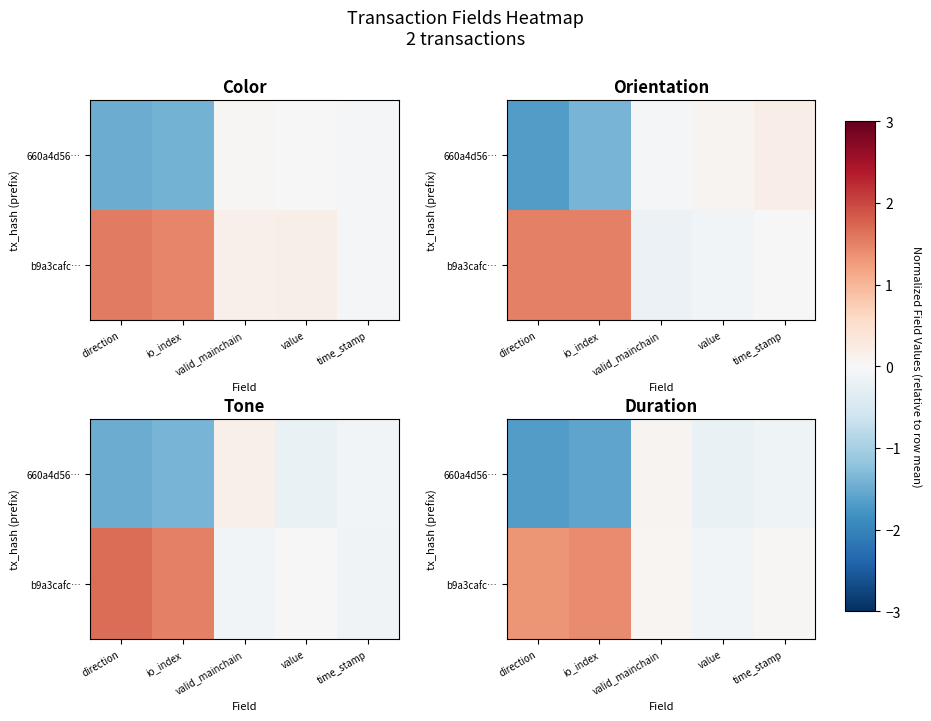

How many negative values does the row_0 series have?

4